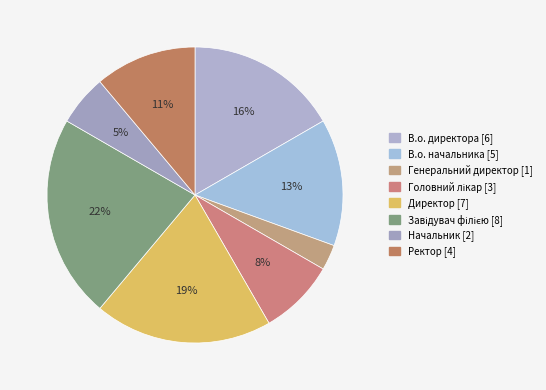

Rank the categories by value from highest to lowest.

Завідувач філією, Директор, В.о. директора, В.о. начальника, Ректор, Головний лікар, Начальник, Генеральний директор